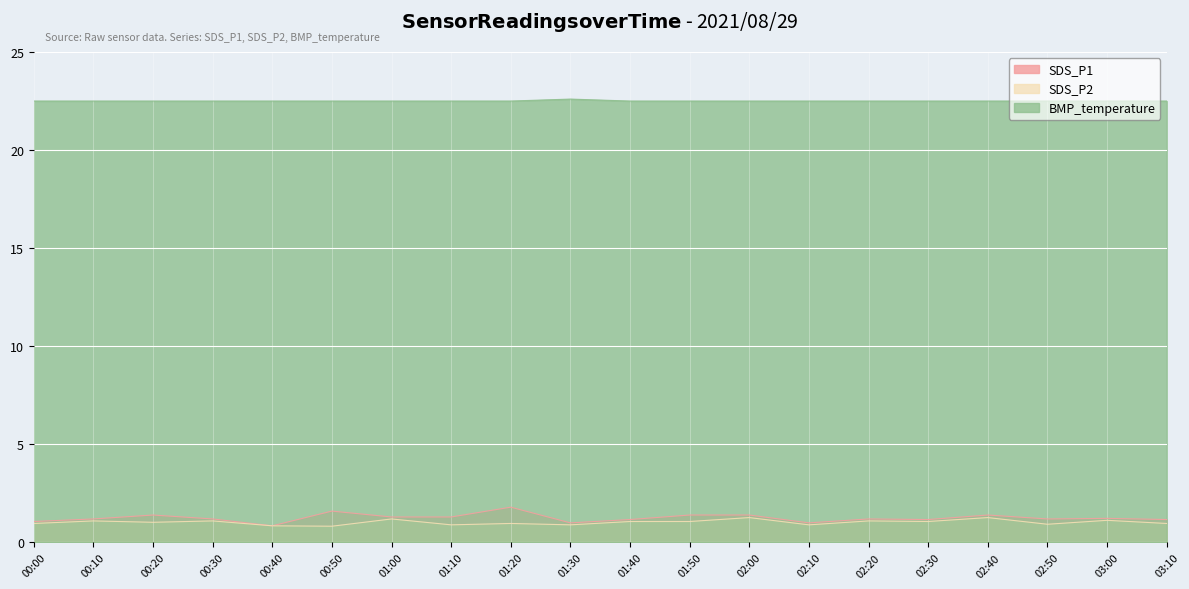

Is the value of SDS_P2 at 01:40 greater than the value of SDS_P1 at 00:50?

No